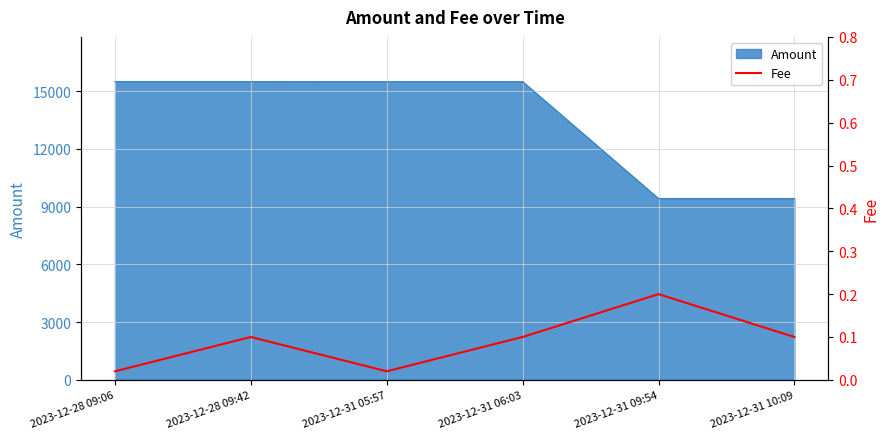

At which label is the value closest to 0?

2023-12-28 09:06